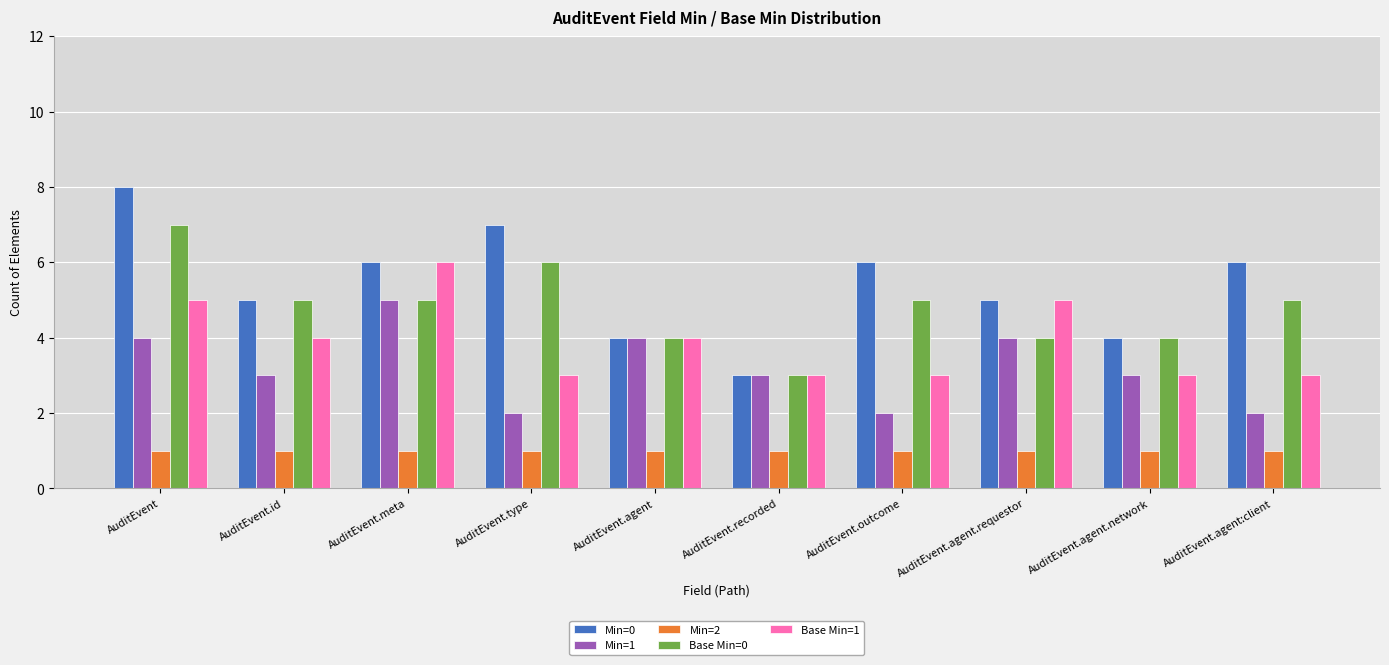

Count the number of data series in this chart.

5